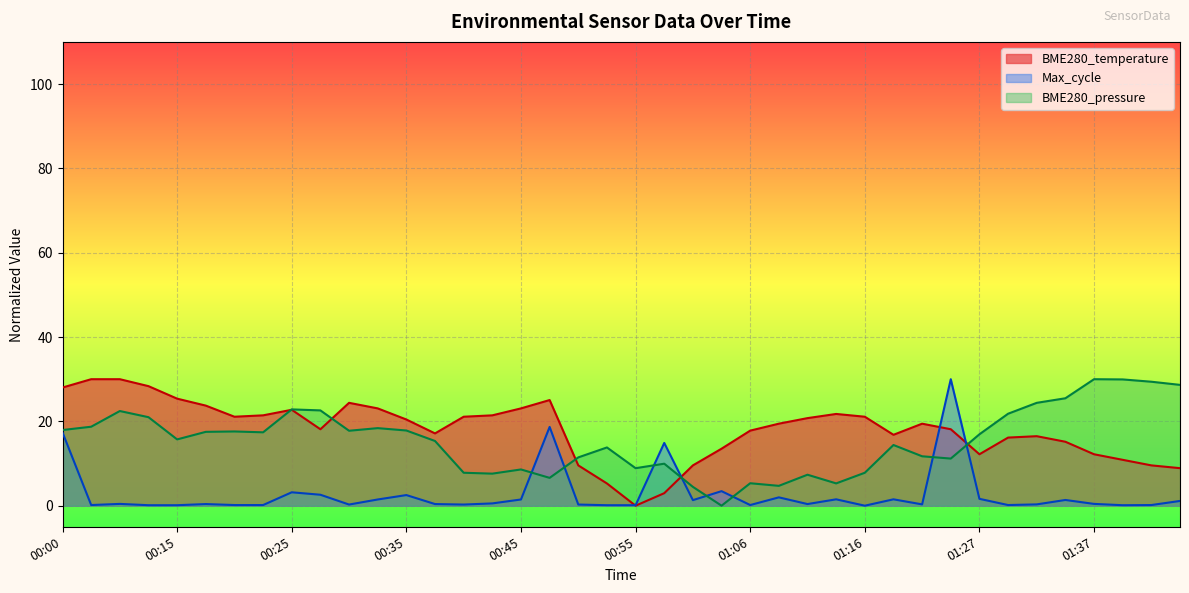

What is the change in value from 00:37 to 00:58?

-14.2